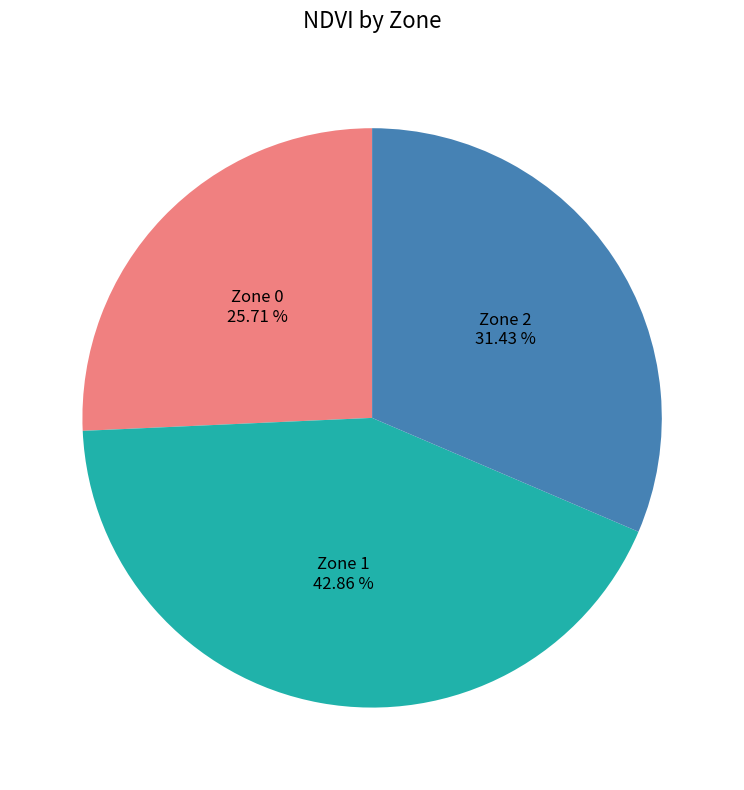

Is there a majority slice in this chart?

No